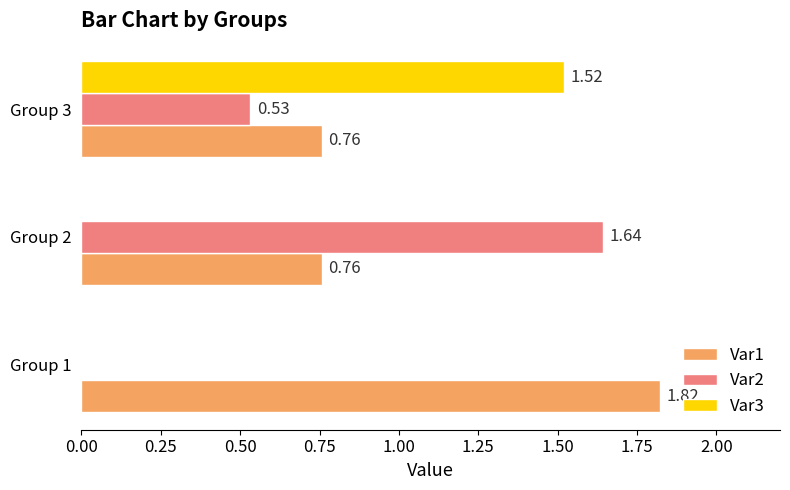

At which category is the sum across all series the highest?

Group 3